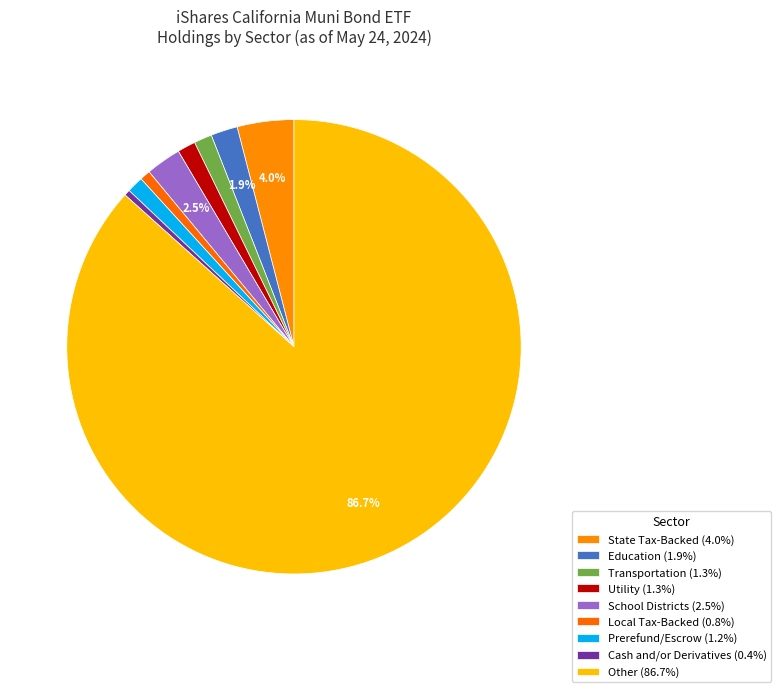

Count the number of slices in the pie.

9